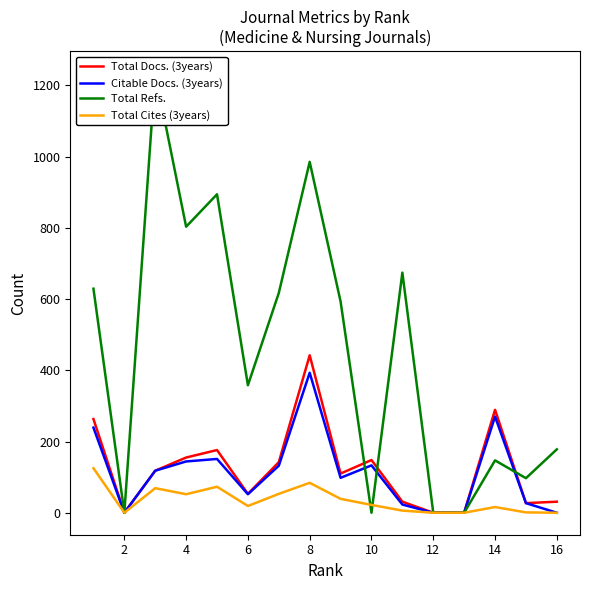

Is the value of Total Cites (3years) at 10 greater than the value of Citable Docs. (3years) at 4?

No